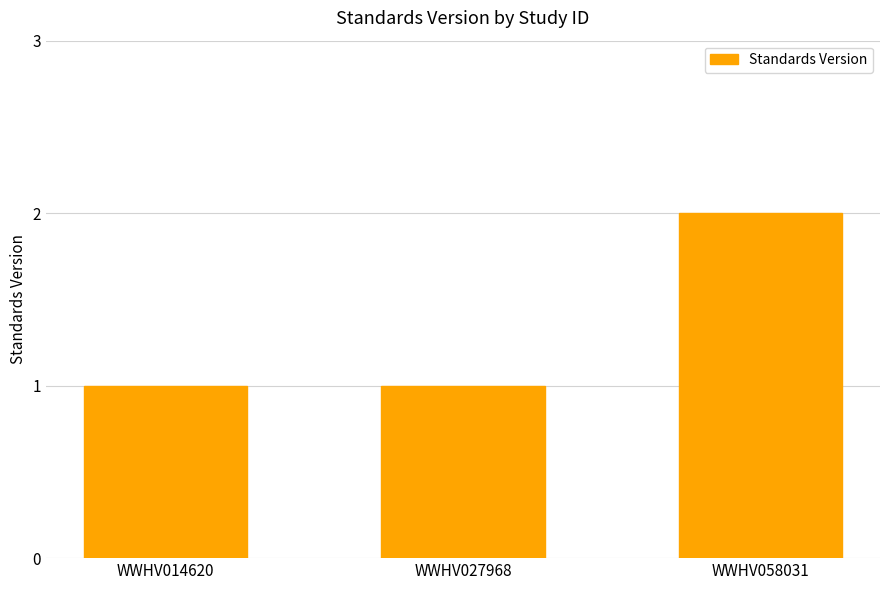

What is the maximum value shown in the chart?

2